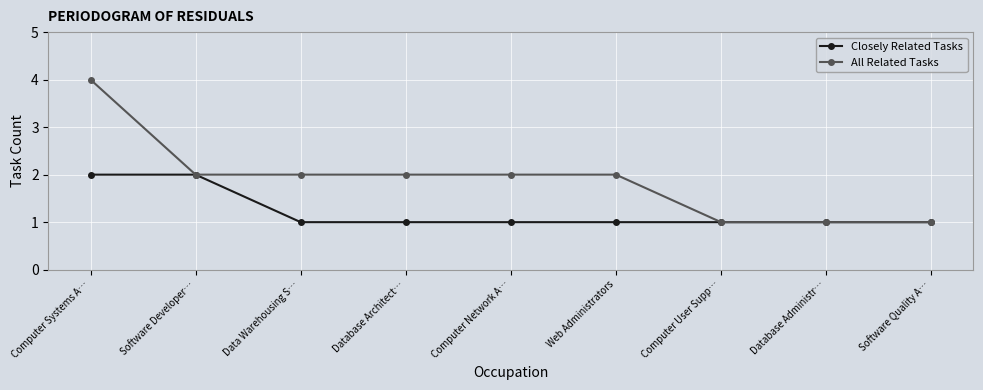

What is the minimum value for Closely Related Tasks?

1